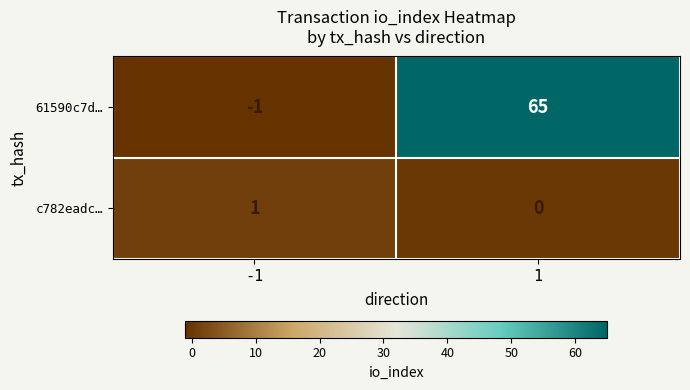

Reading right to left, transcribe all the data shown in this chart.

61590c7d…: 1=65	-1=-1
c782eadc…: 1=0	-1=1